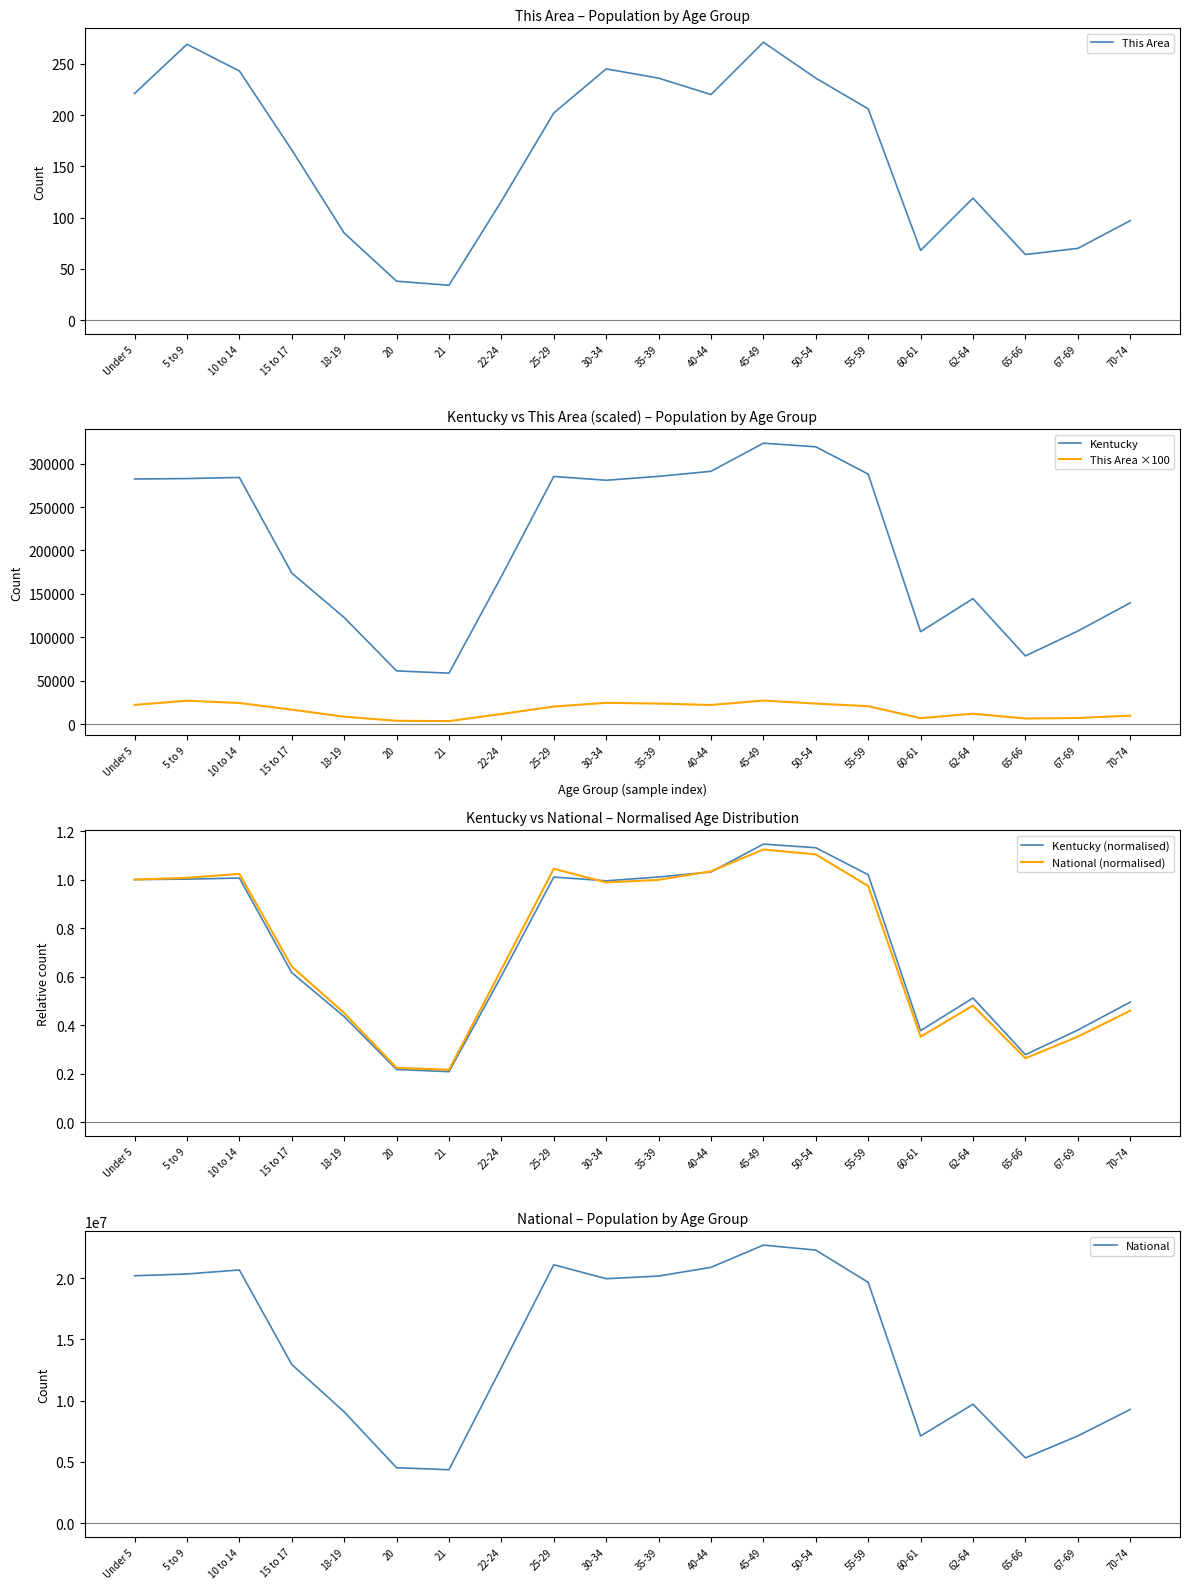

What are all the series names shown in the legend?

This Area, Kentucky, This Area ×100, Kentucky (normalised), National (normalised), National